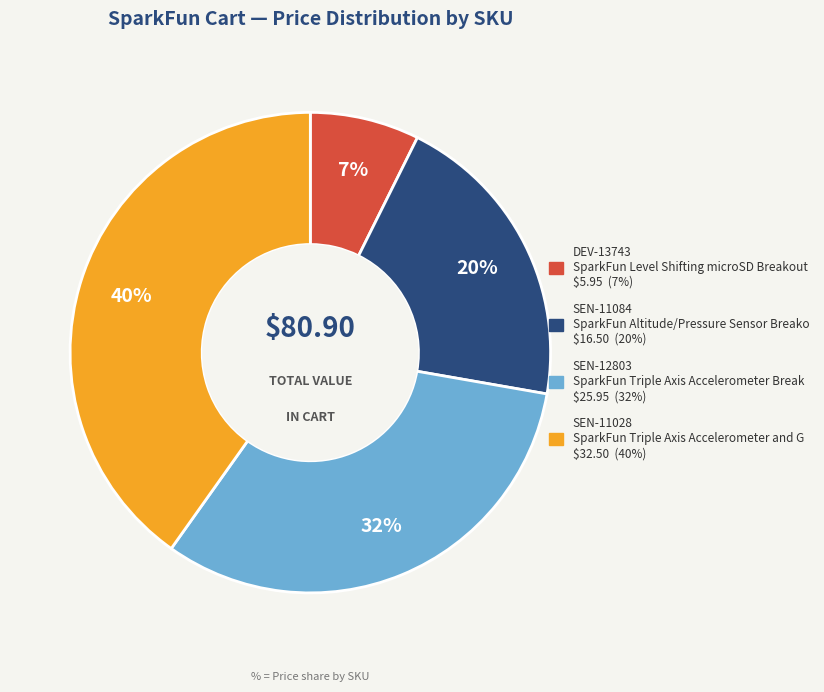

What is the smallest slice in the pie chart?

DEV-13743